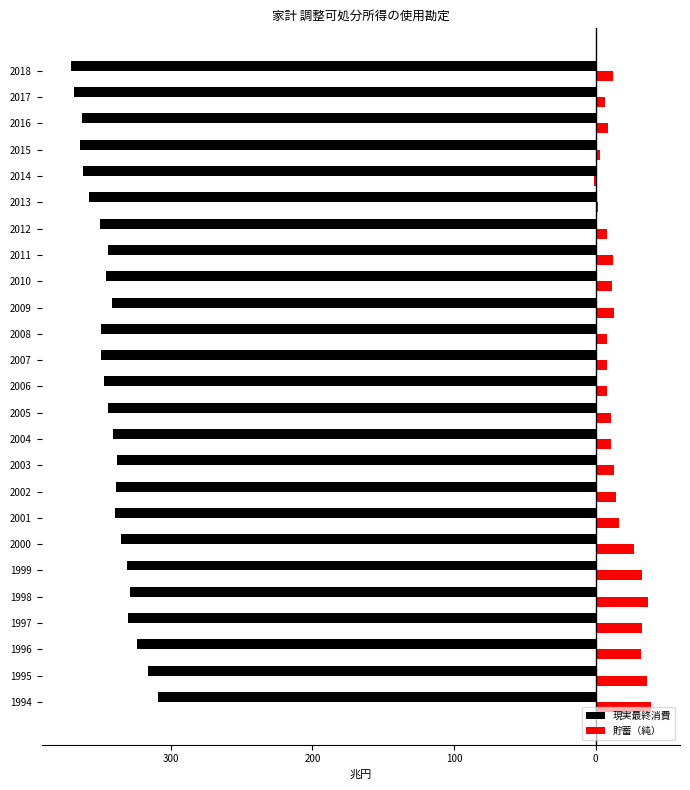

What is the sum of all 貯蓄（純） values?

402.7